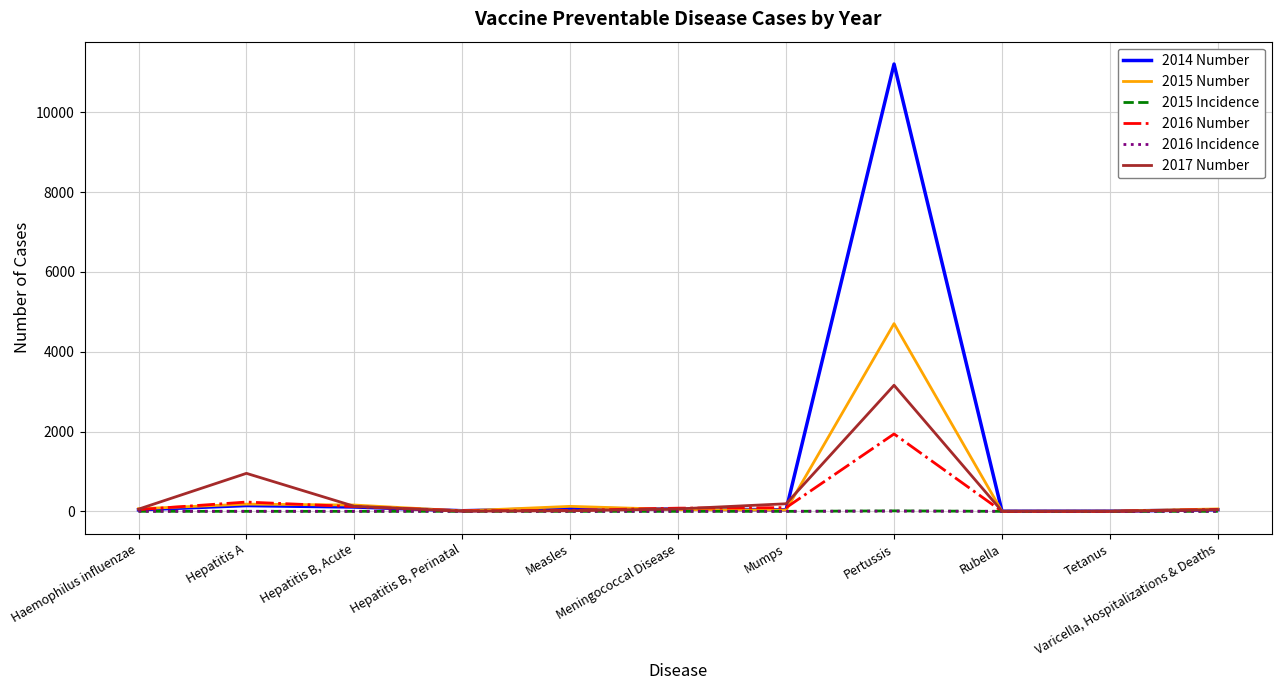

Which series changed the most between Hepatitis A and Pertussis?

2014 Number